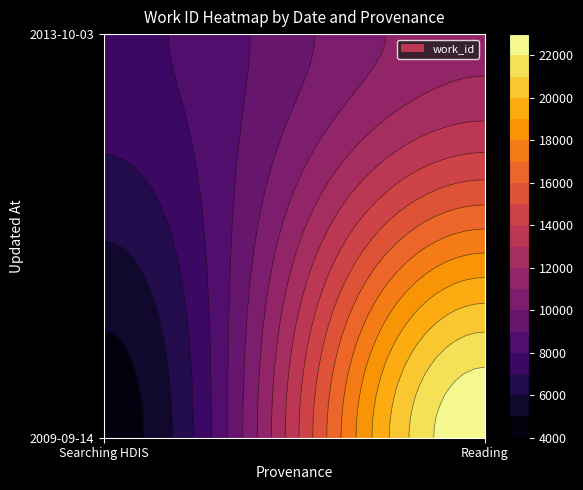

Reading left to right, transcribe all the data shown in this chart.

2009-09-14: 4425	22914
2013-10-03: 7698	11660